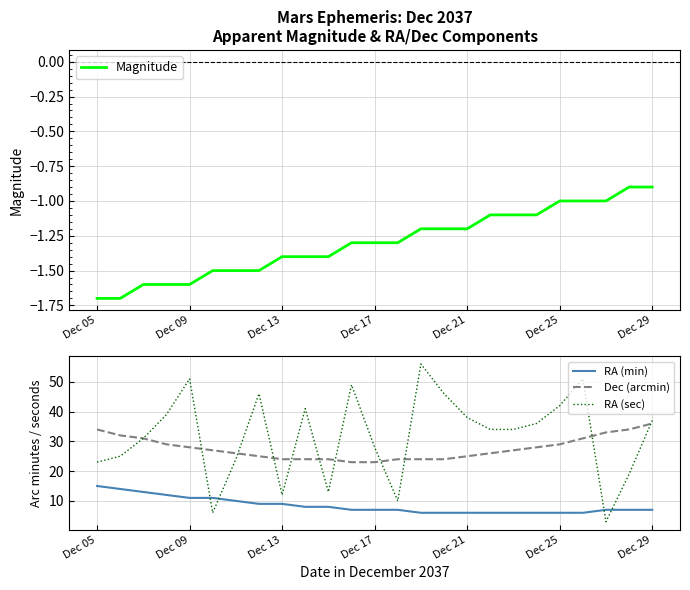

True or false: RA (sec) and RA (min) intersect in this chart.

True